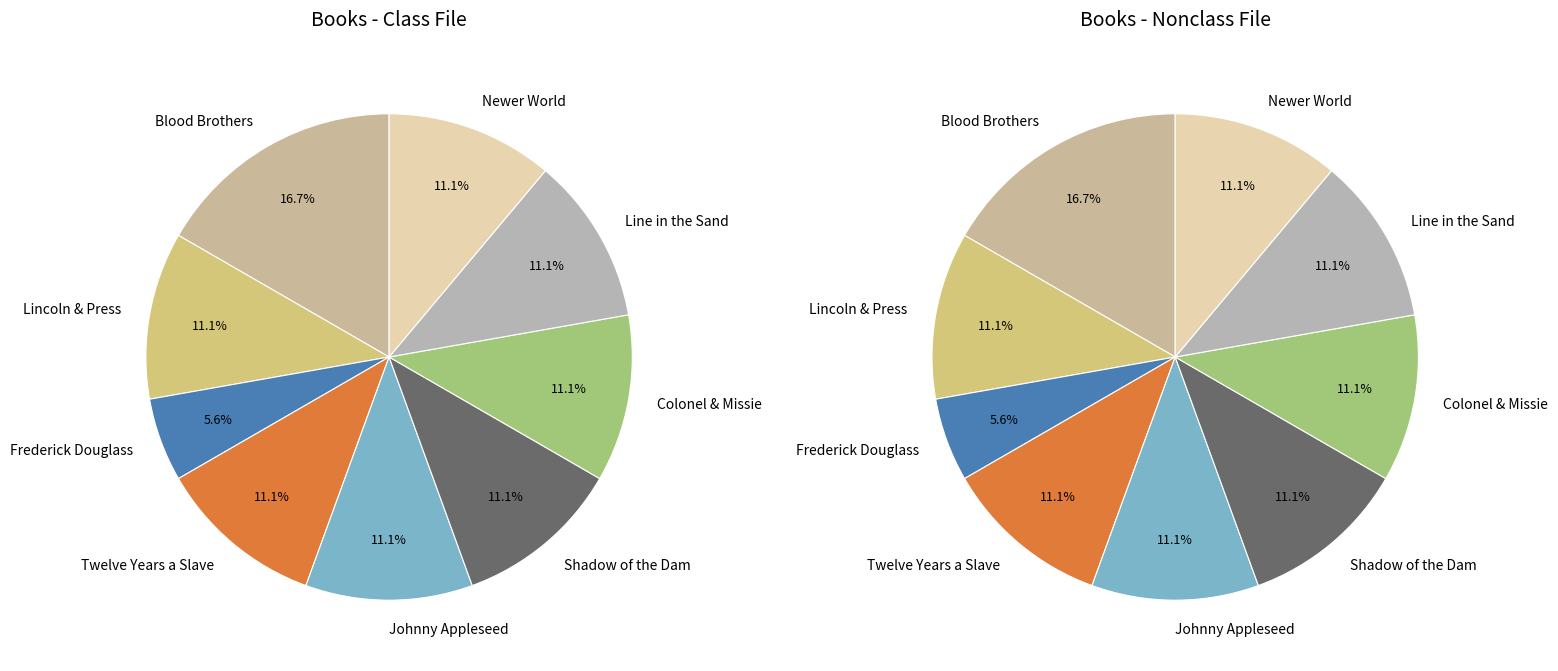

True or false: Colonel and Little Missie accounts for 11% of the total.

True